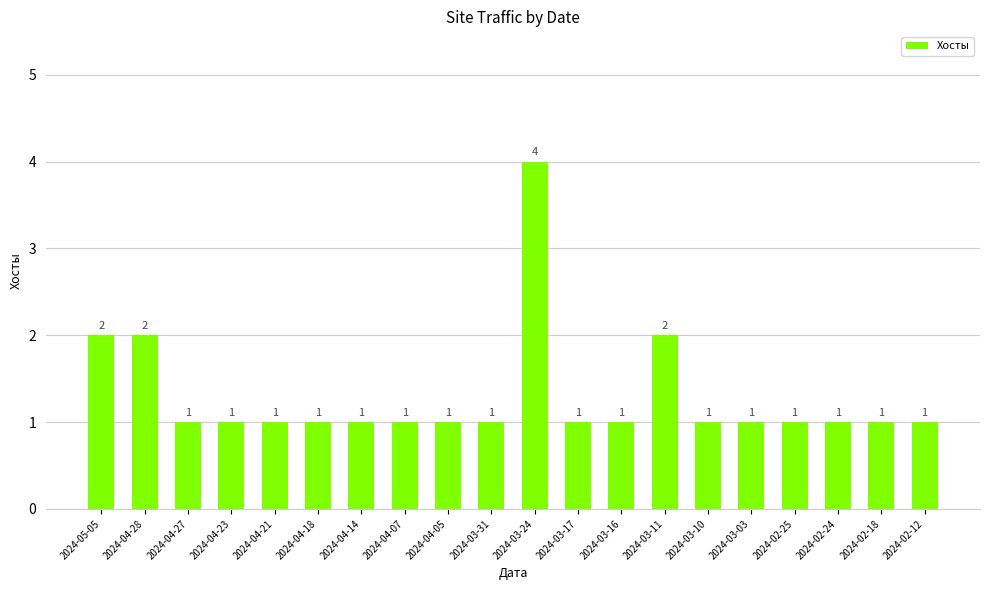

Does the chart contain any negative values?

No